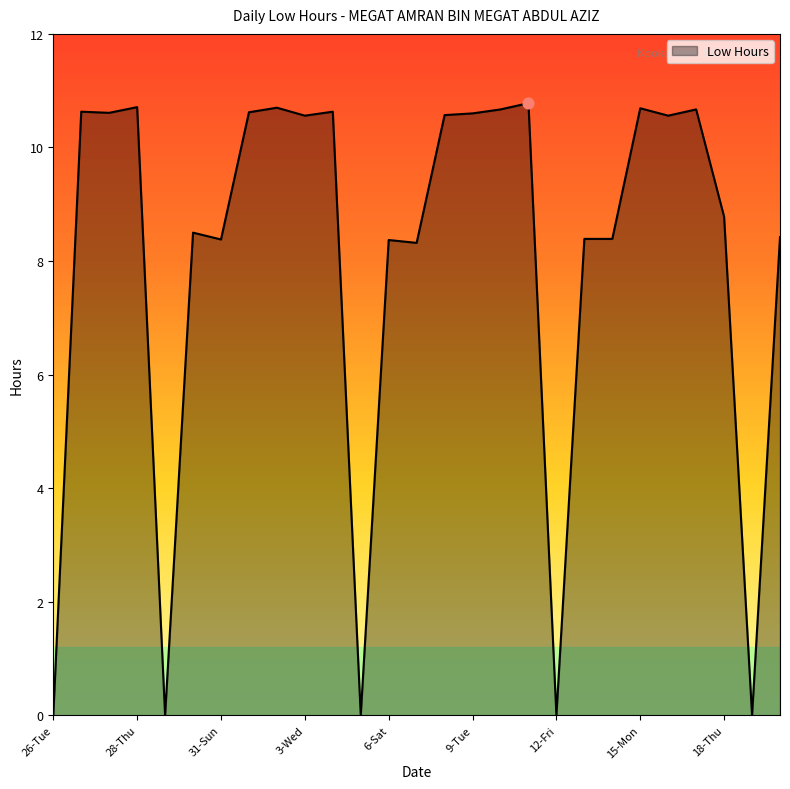

What is the difference between the maximum and minimum values?

10.8